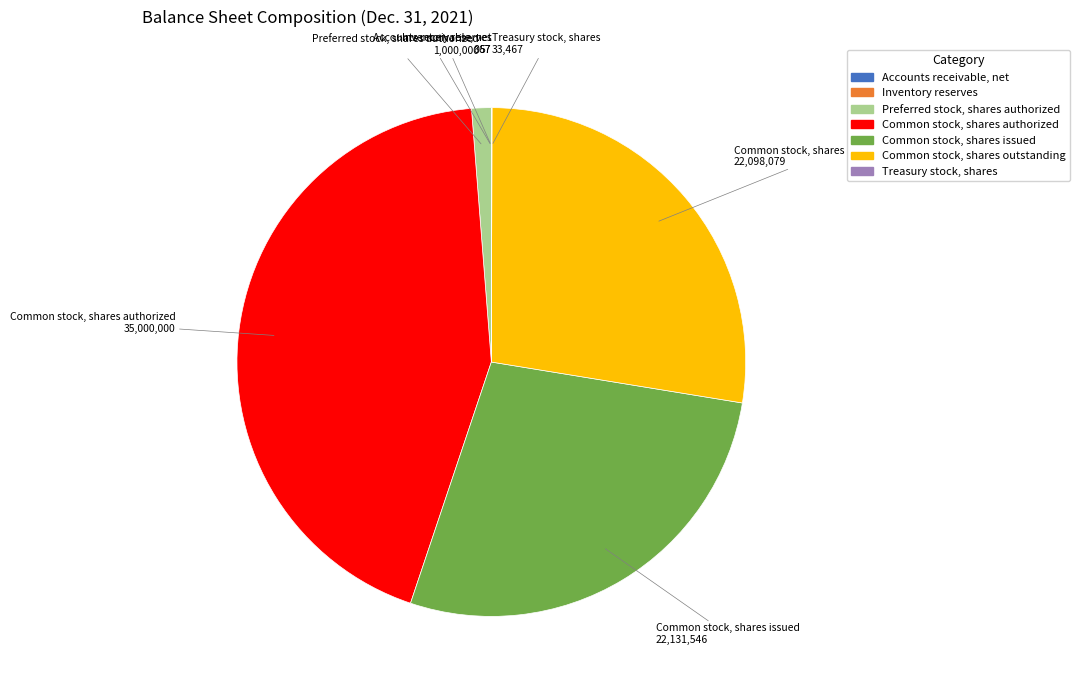

Is there a majority slice in this chart?

No